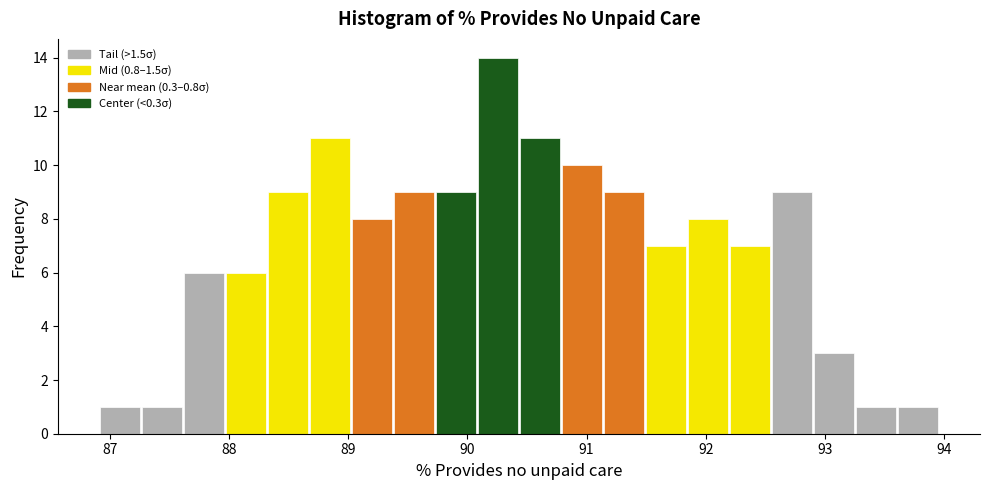

Around what value on the x-axis is the tallest bar? Give the approximate position of its centre, as read against the axis.

90.3